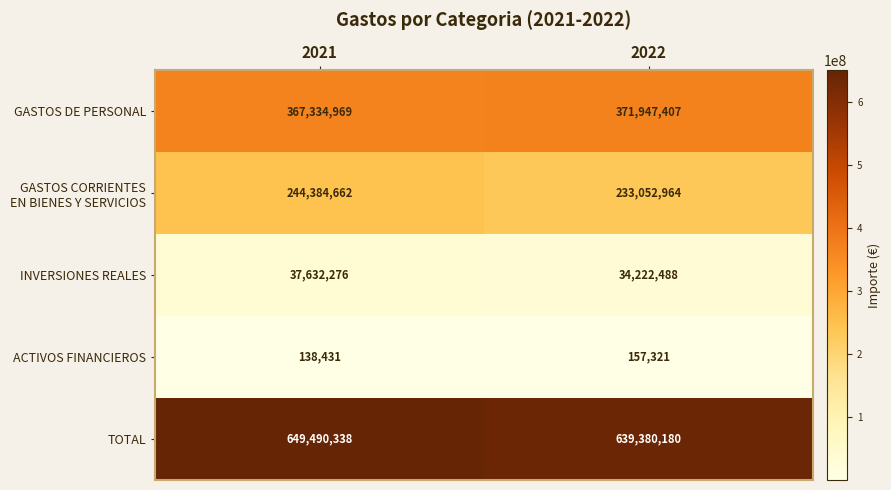

List the labels in order of GASTOS DE PERSONAL value, smallest first.

2021, 2022